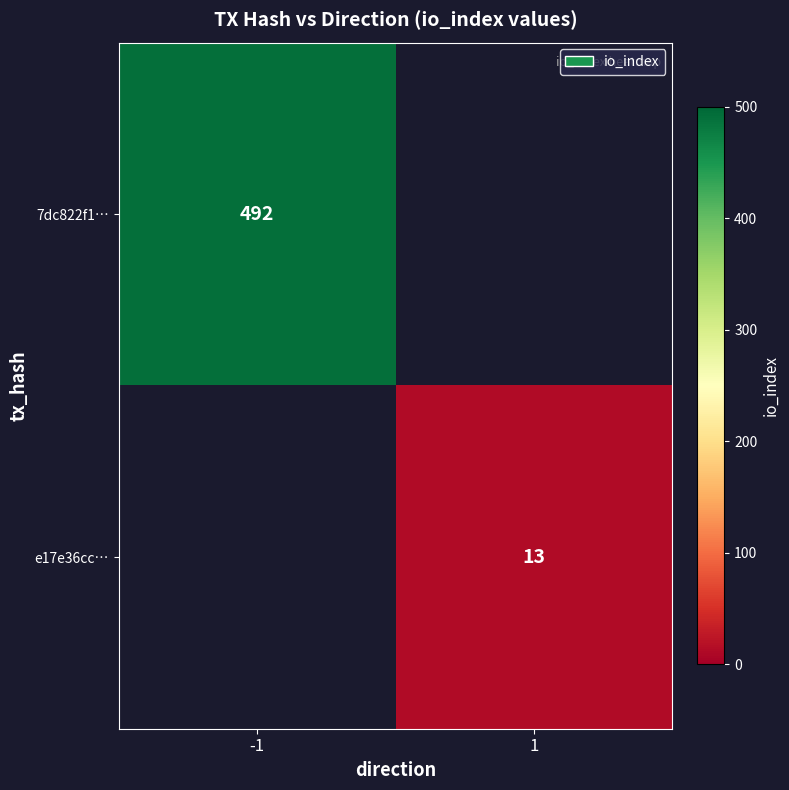

What is the total value across all series at 1?

13